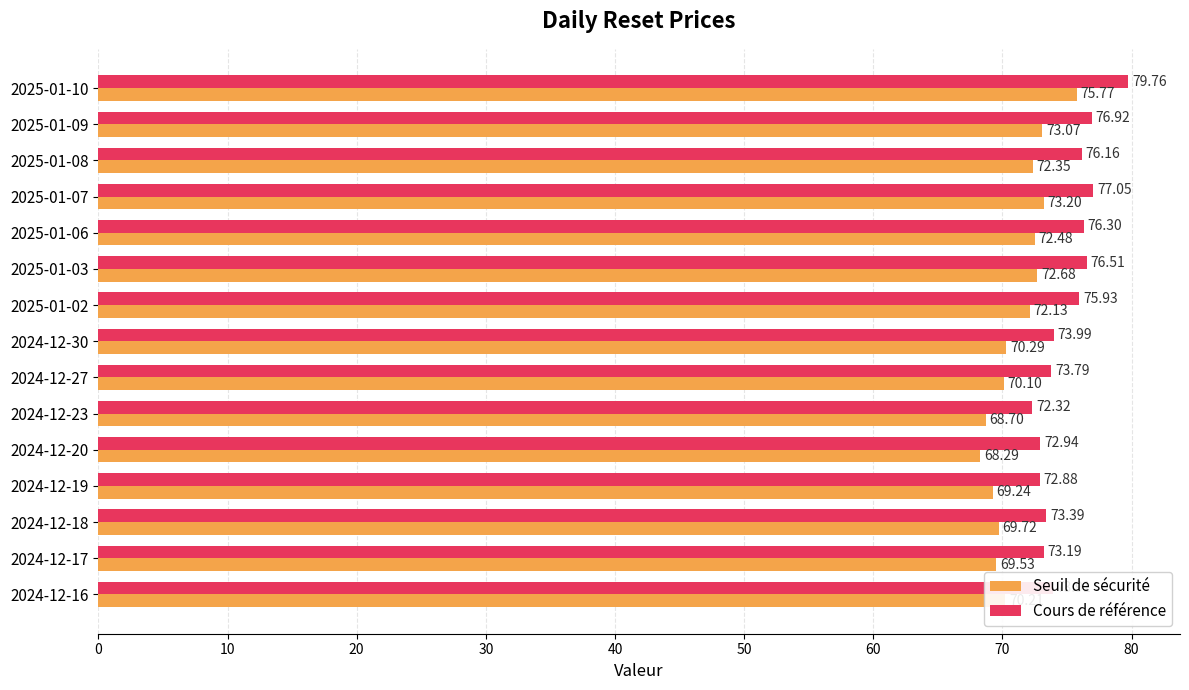

Which series has the widest spread of values?

Seuil de sécurité